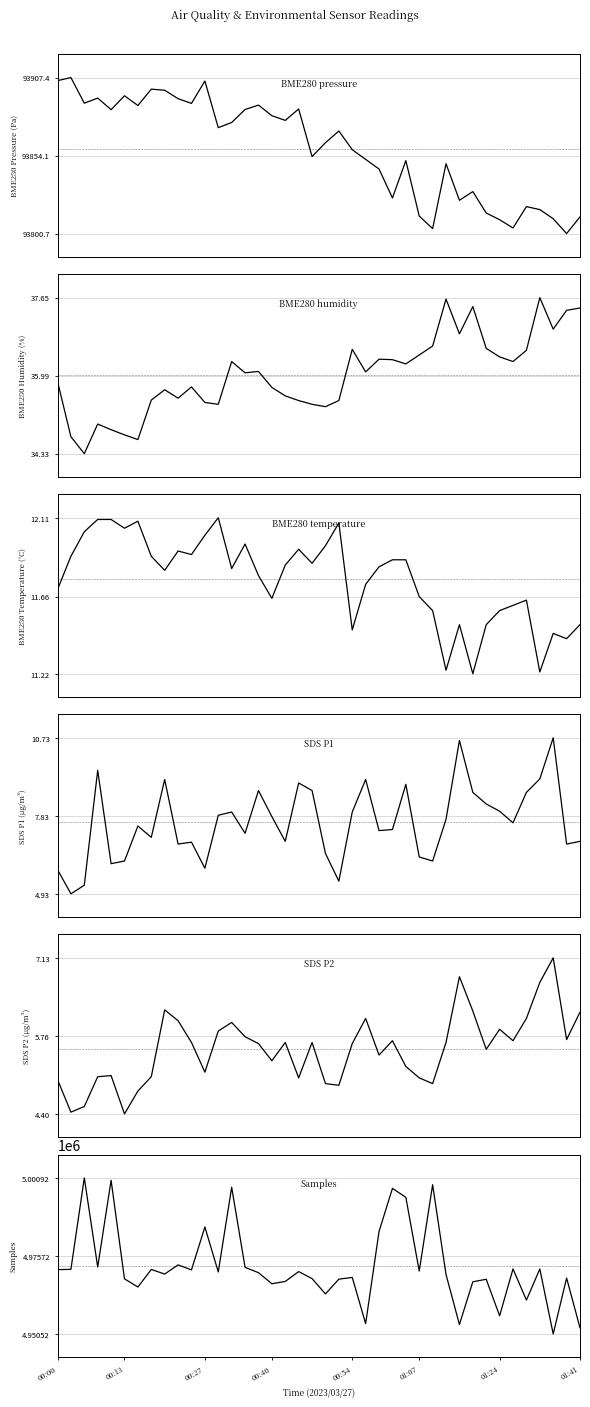

Which has a higher value, 00:54 or 20?

00:54